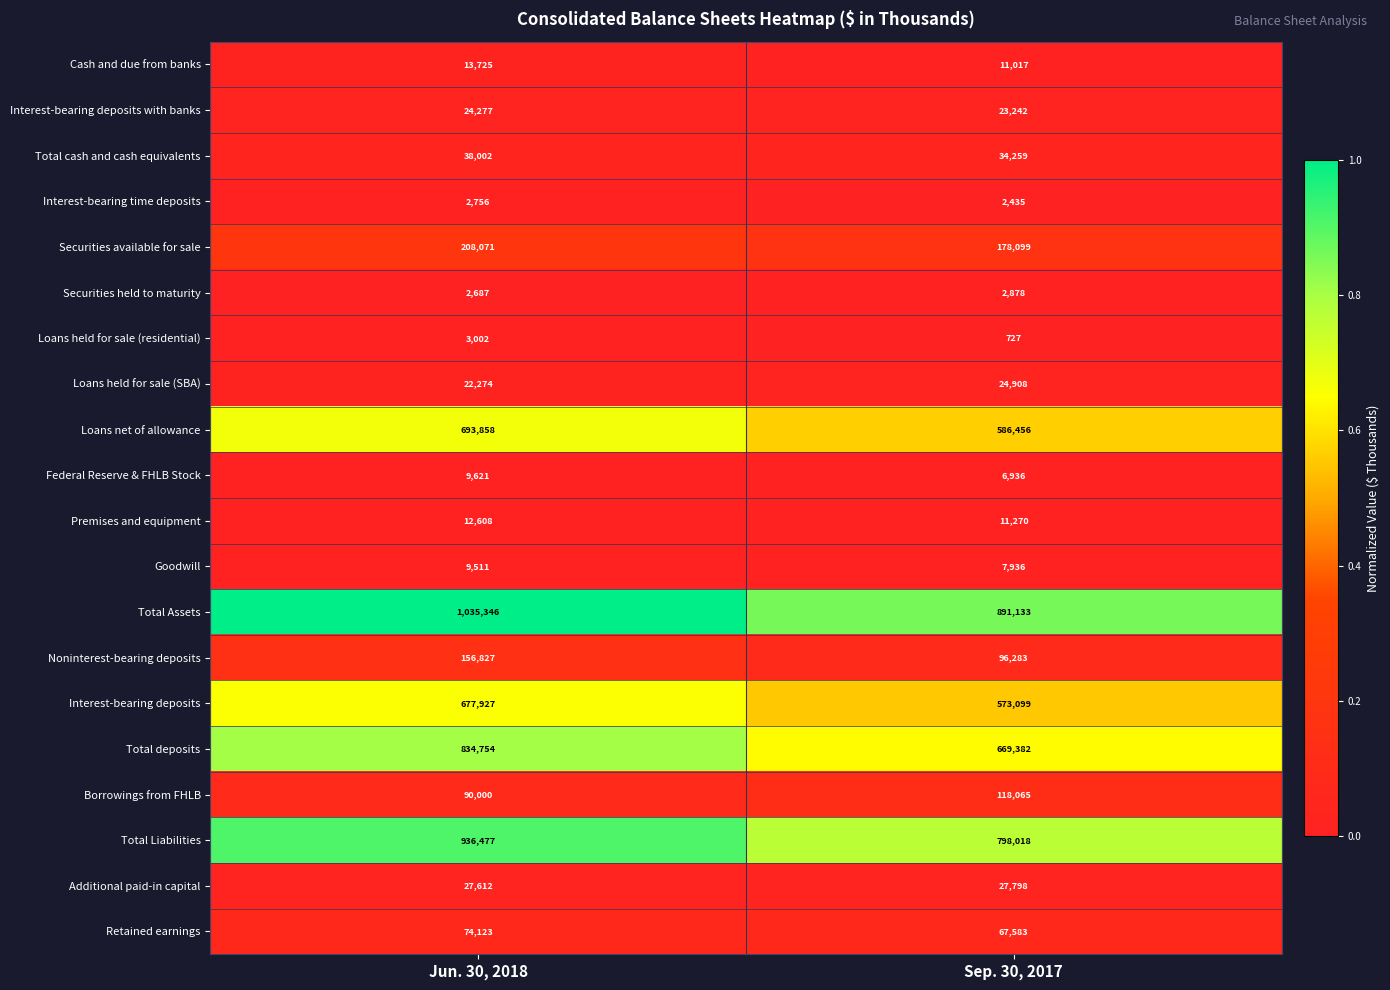

Is the value of Total deposits at Sep. 30, 2017 greater than the value of Total Assets at Jun. 30, 2018?

No